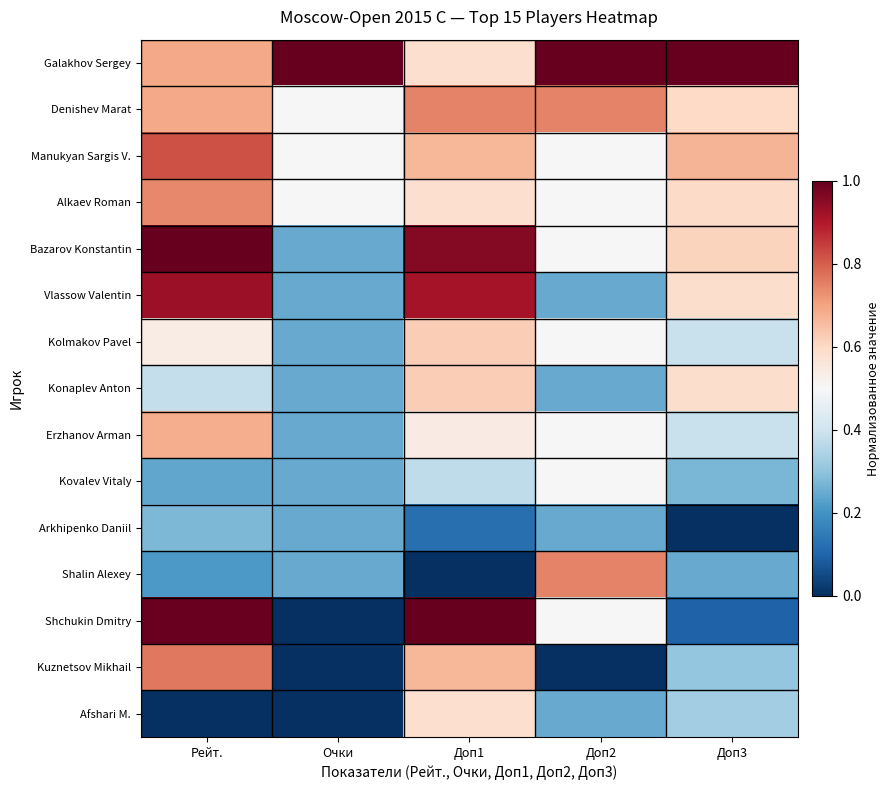

Rank the series by their maximum value, from lowest to highest.

Arkhipenko Daniil, Kovalev Vitaly, Afshari M., Kolmakov Pavel, Konaplev Anton, Erzhanov Arman, Alkaev Roman, Shalin Alexey, Denishev Marat, Kuznetsov Mikhail, Manukyan Sargis V., Vlassow Valentin, Shchukin Dmitry, Bazarov Konstantin, Galakhov Sergey